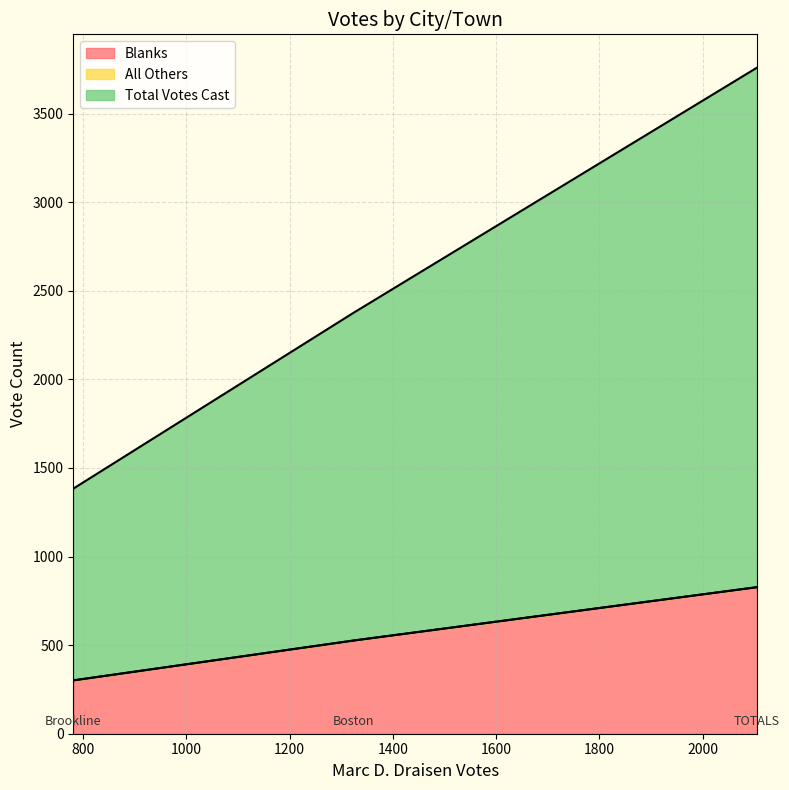

What is the sum of the Total Votes Cast values at Brookline and Boston?

2932